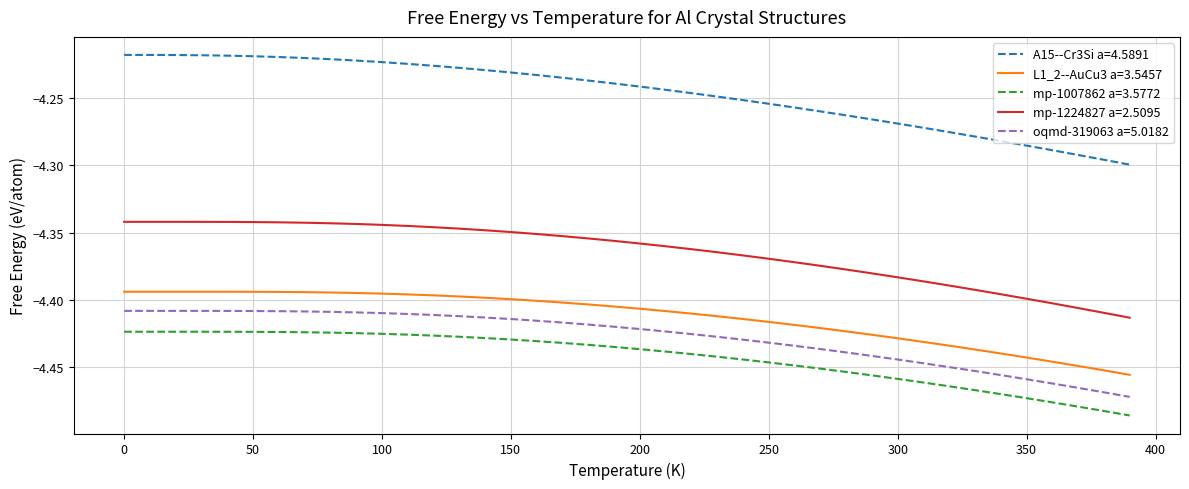

True or false: L1_2--AuCu3 a=3.5457 and mp-1224827 a=2.5095 intersect in this chart.

False